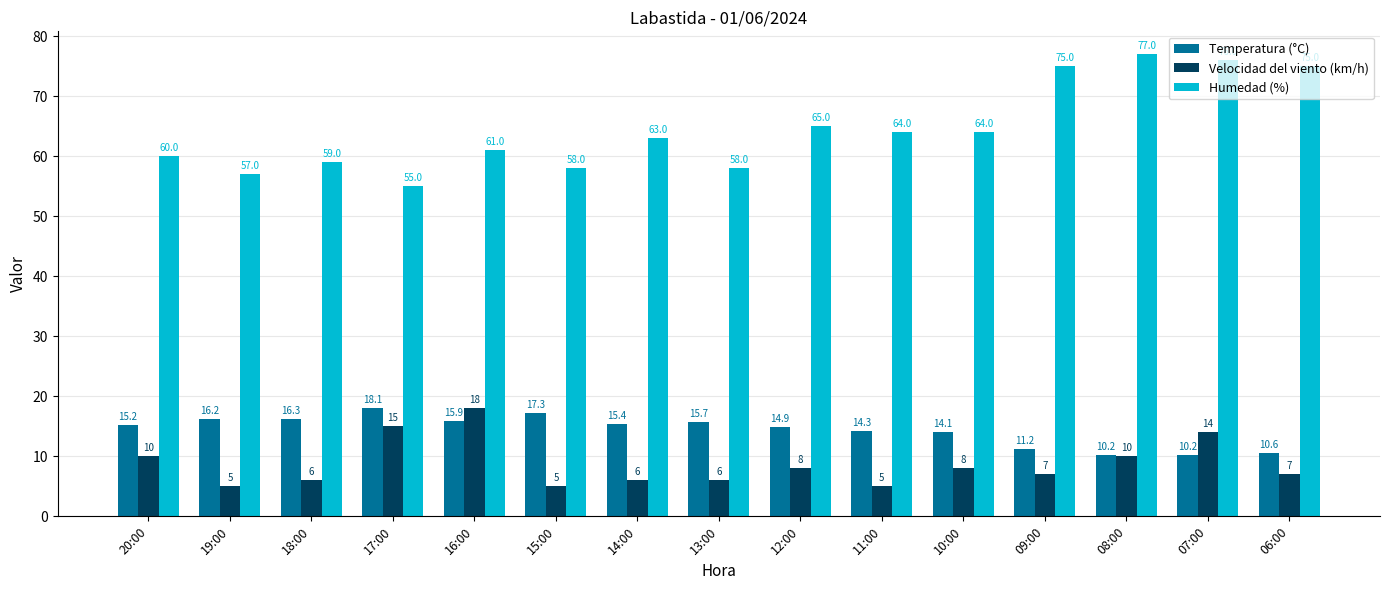

Which series has the widest spread of values?

Humedad (%)